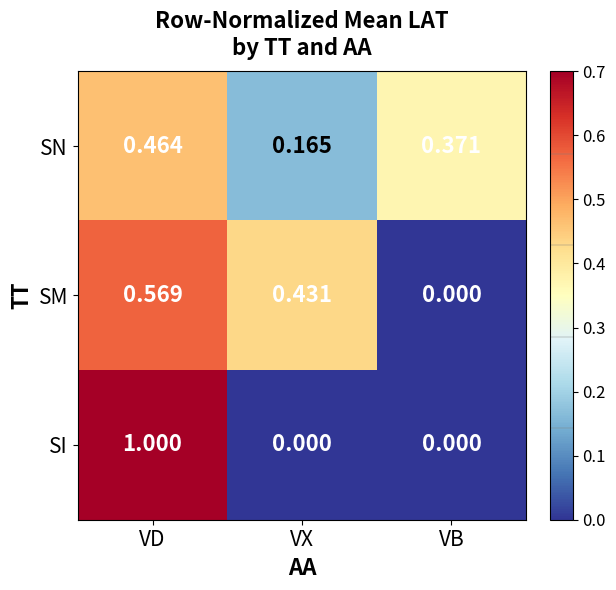

At which label is SM closest to 0?

VB